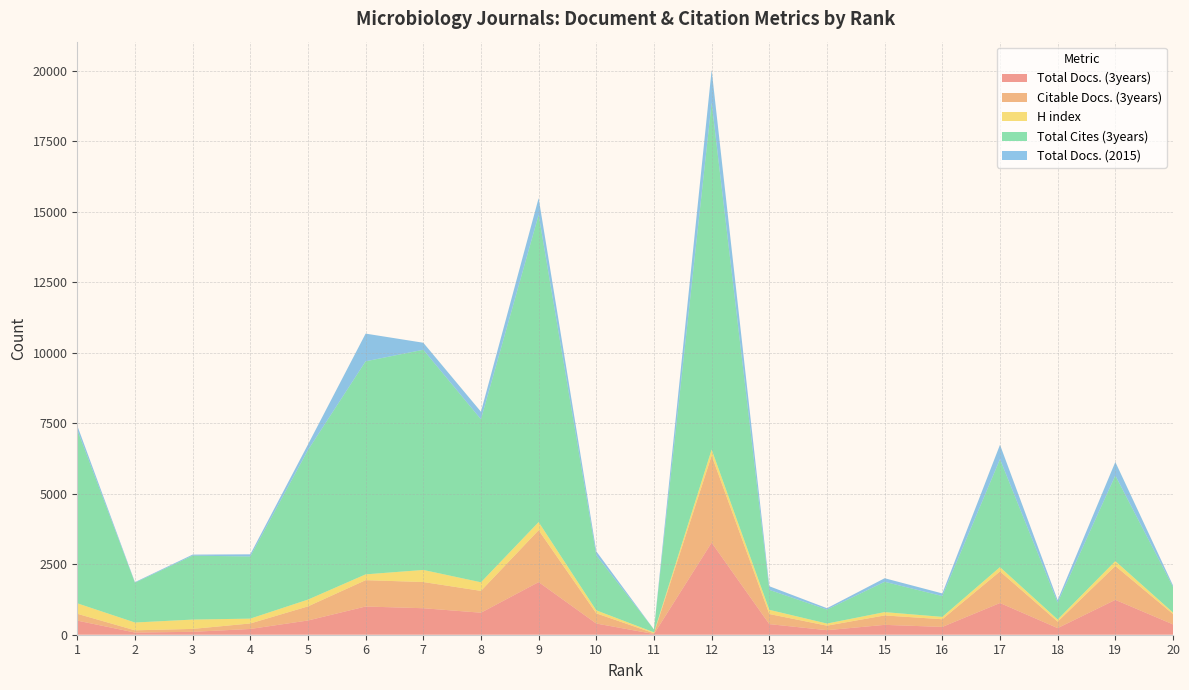

Reading left to right, list all the values displayed in this chart.

Total Docs. (3years): 501	78	103	204	505	1001	940	781	1867	397	26	3267	376	161	350	277	1125	235	1237	367
Citable Docs. (3years): 242	78	103	195	500	934	929	774	1840	361	26	3087	358	160	334	272	1121	229	1202	367
H index: 372	277	331	172	241	206	429	305	289	107	32	215	149	75	118	84	152	76	173	53
Total Cites (3years): 6157	1411	2268	2204	5304	7558	7810	5782	10899	1951	104	12307	708	496	1075	738	3829	600	3035	909
Total Docs. (2015): 145	22	37	77	196	982	249	268	593	143	0	1159	129	49	127	94	511	88	481	53